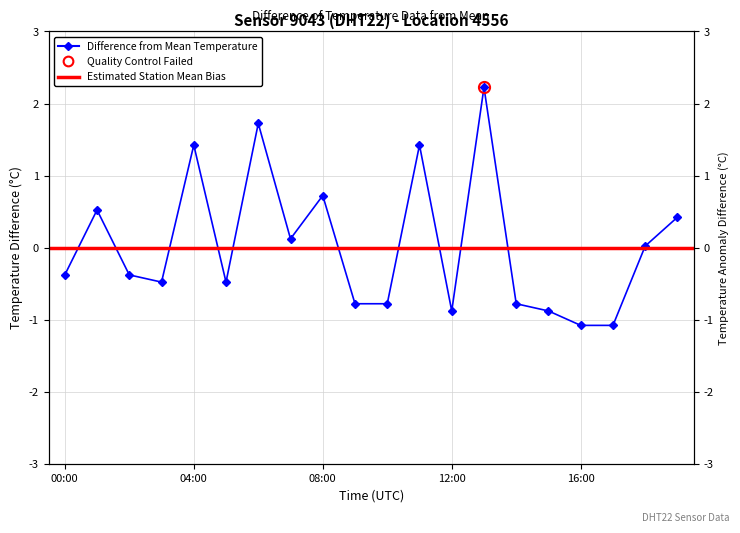

Reading left to right, list all the values displayed in this chart.

00:00=-0.4	01:00=0.5	02:00=-0.4	03:00=-0.5	04:00=1.4	05:00=-0.5	06:00=1.7	07:00=0.1	08:00=0.7	09:00=-0.8	10:00=-0.8	11:00=1.4	12:00=-0.9	13:00=2.2	14:00=-0.8	15:00=-0.9	16:00=-1.1	17:00=-1.1	18:00=0.0	19:00=0.4